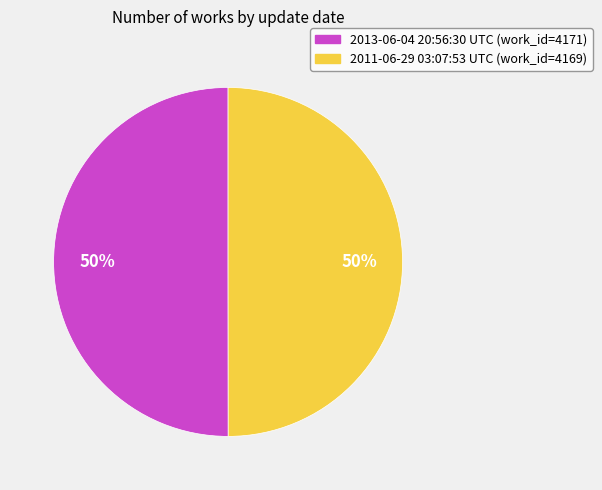

Count the number of slices in the pie.

2